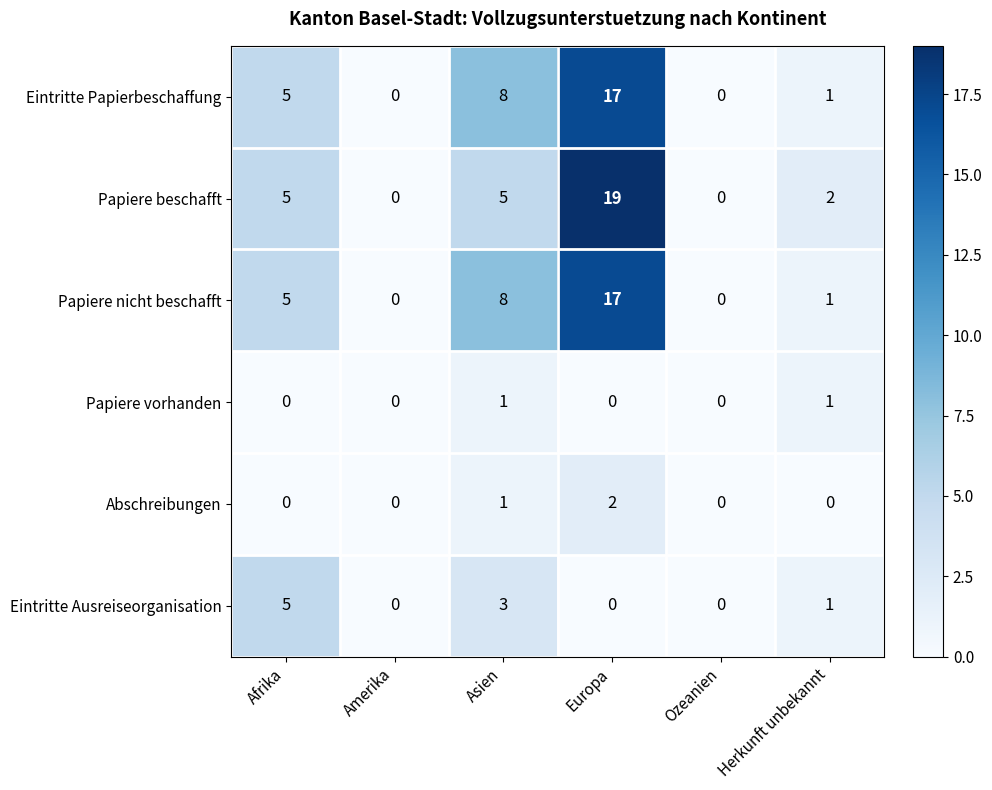

Which series has the largest range (max minus min)?

Papiere beschafft